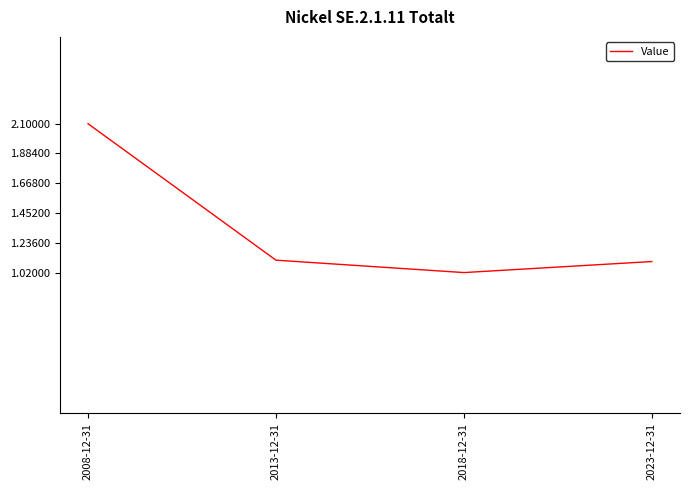

True or false: there are more than 1 points higher than both neighbors.

False